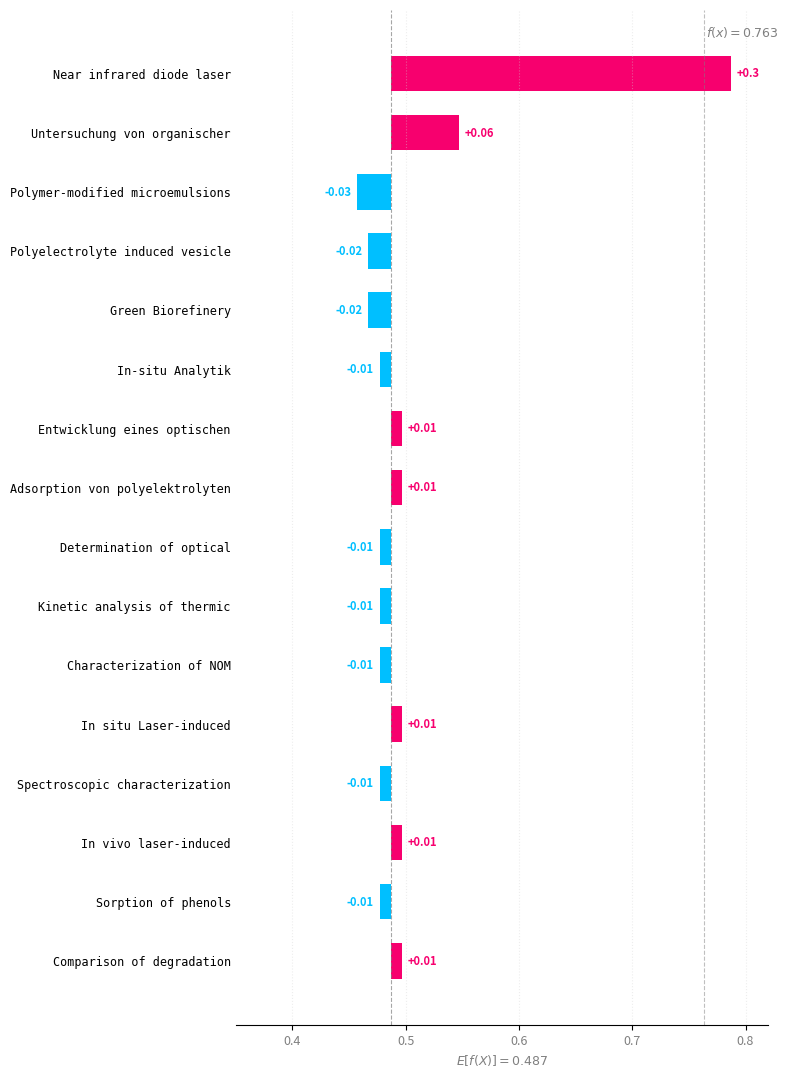

Read the value at Untersuchung von organischer.

0.1